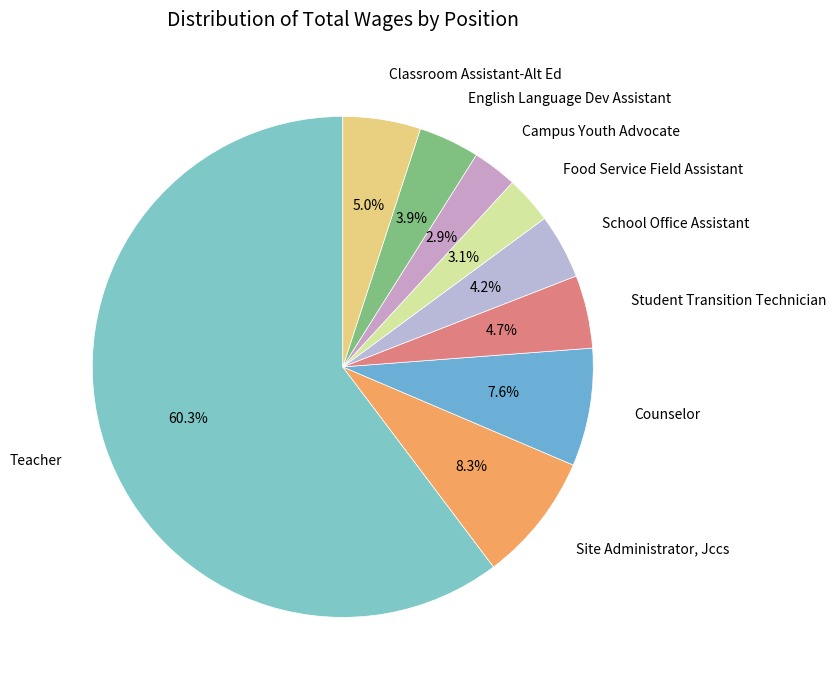

Which slice is the largest?

Teacher